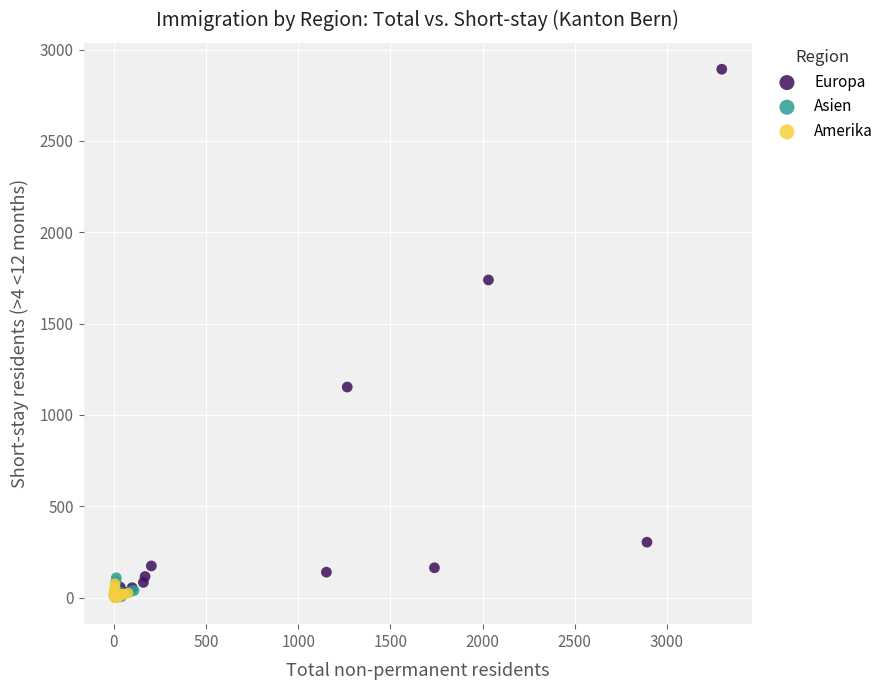

Which series reaches the maximum Y coordinate?

Europa